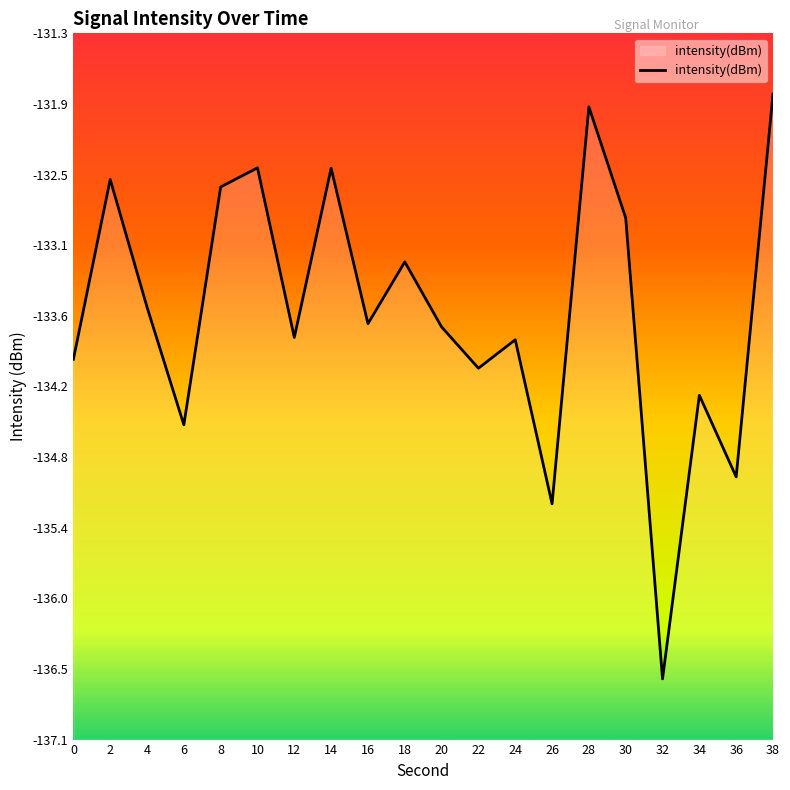

Rank the categories by value from highest to lowest.

38, 28, 10, 14, 2, 8, 30, 18, 4, 16, 20, 12, 24, 0, 22, 34, 6, 36, 26, 32